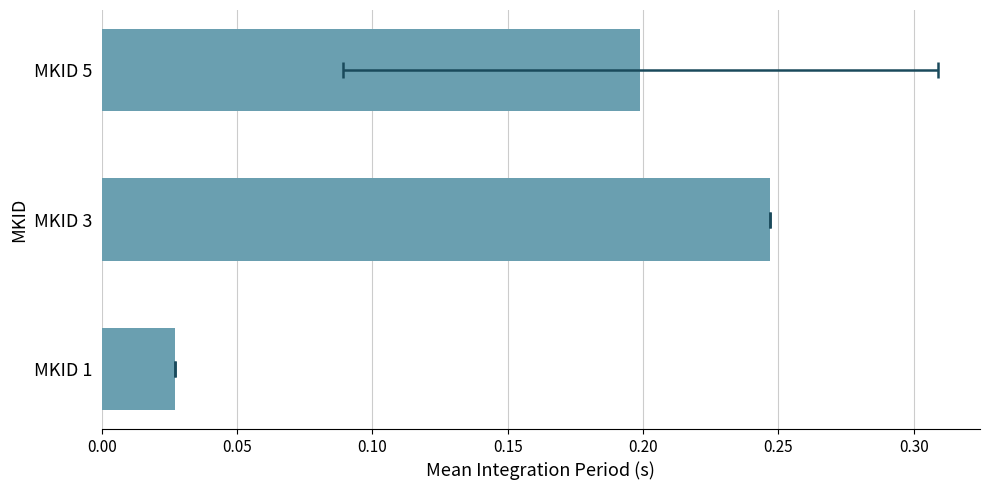

Reading left to right, transcribe all the data shown in this chart.

0.0	0.2	0.2